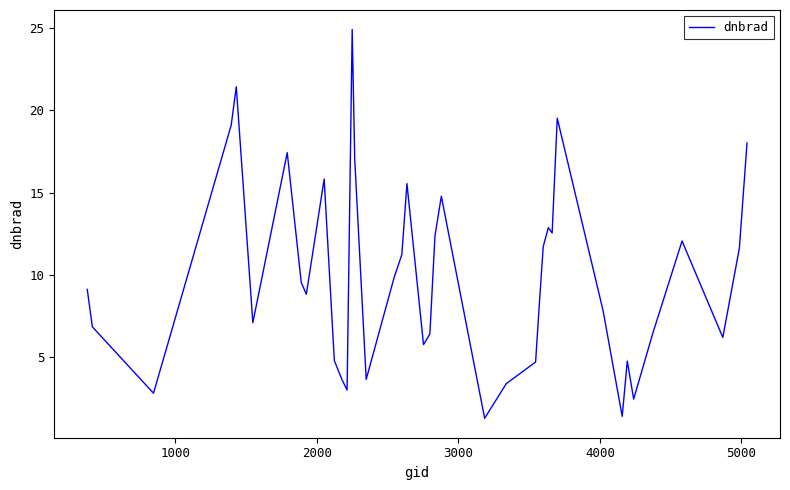

What is the greatest value displayed?

24.9